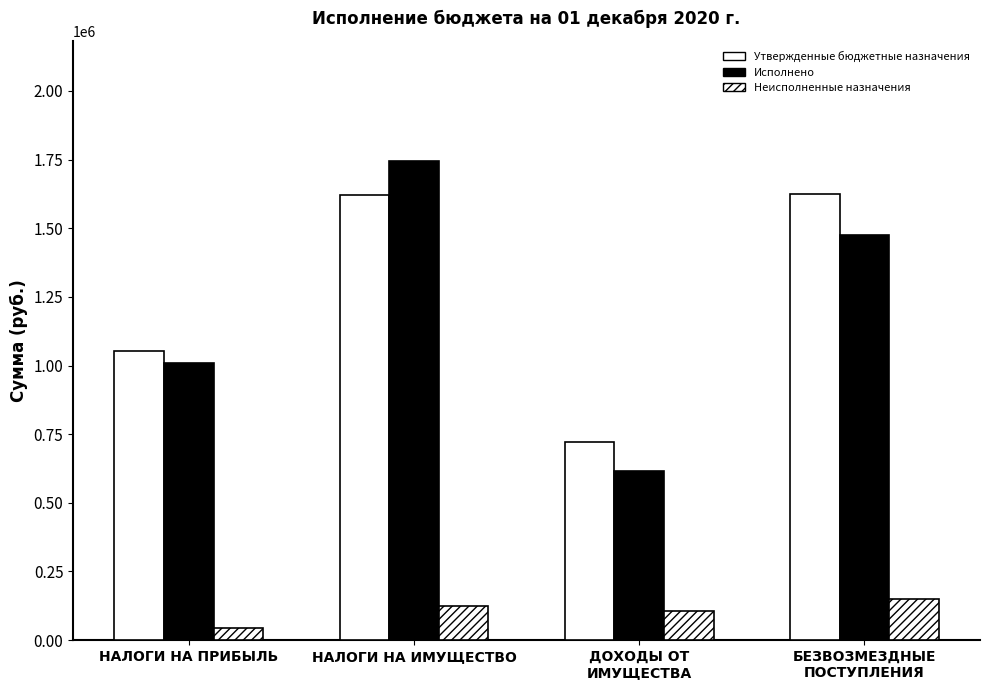

Are the bars horizontal?

No